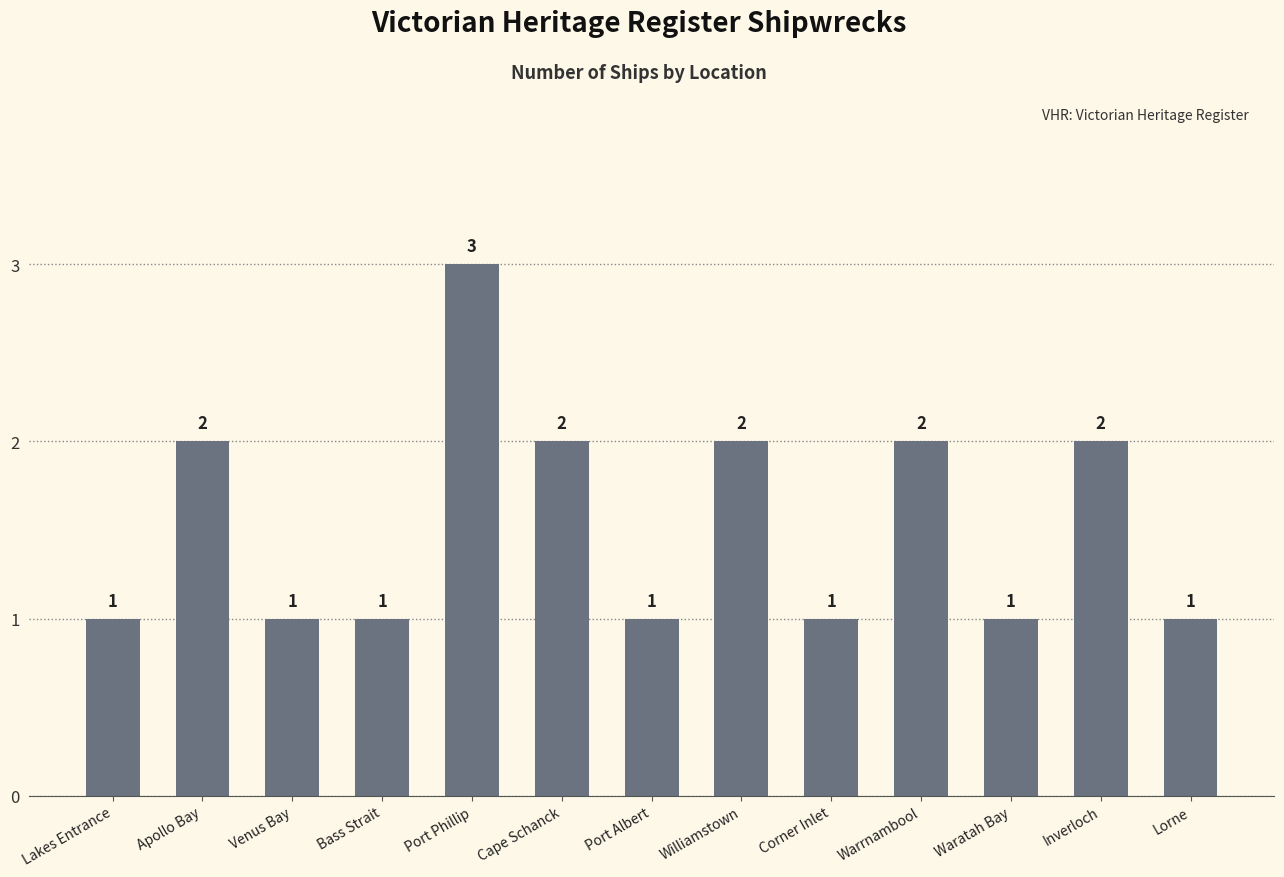

How many values are between 1 and 2?

12